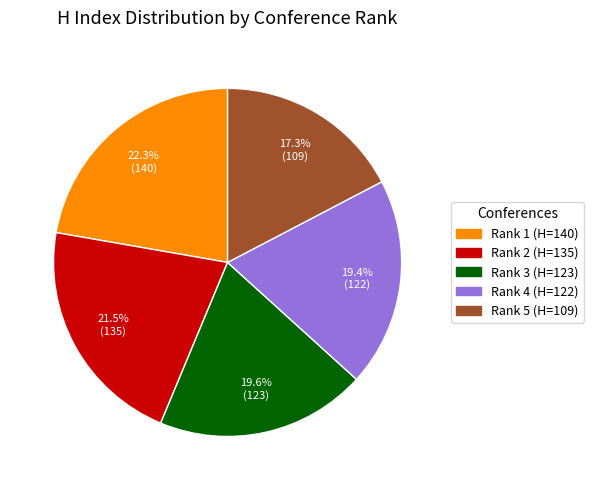

What percentage do Rank 5 (H=109) and Rank 2 (H=135) together represent?

38.8%